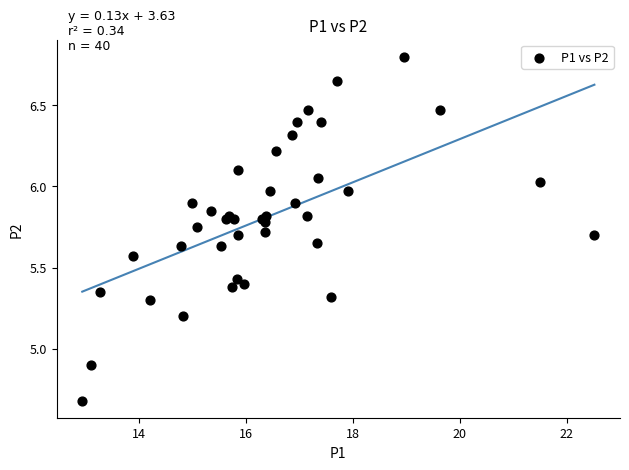

What Y value in the scatter plot is closest to 5?

4.9